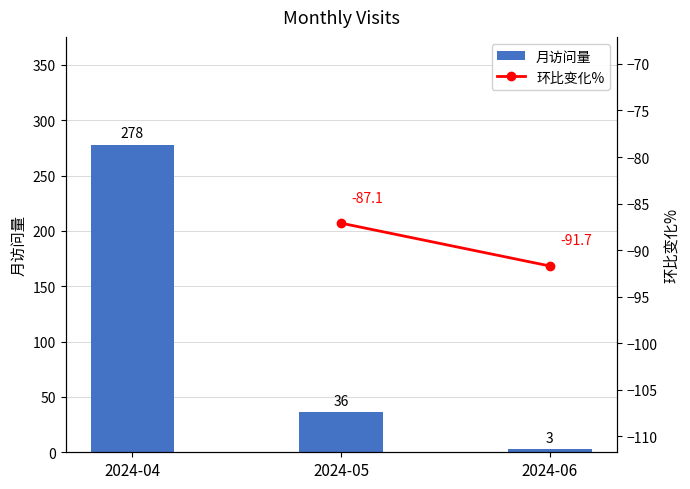

Are the bars horizontal?

No